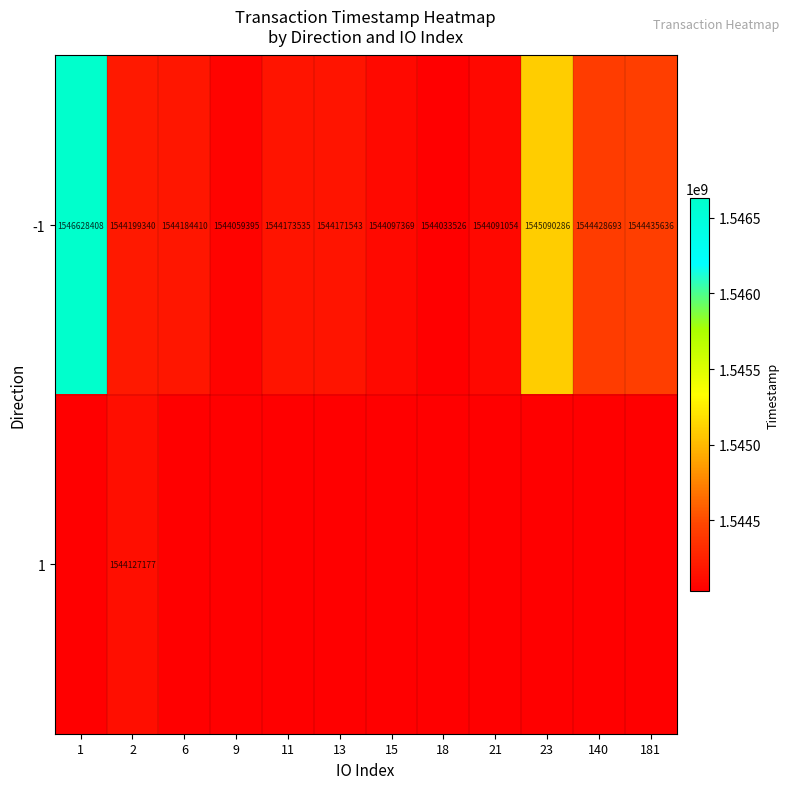

What is the sum of the -1 values at 18 and 21?

3088124580